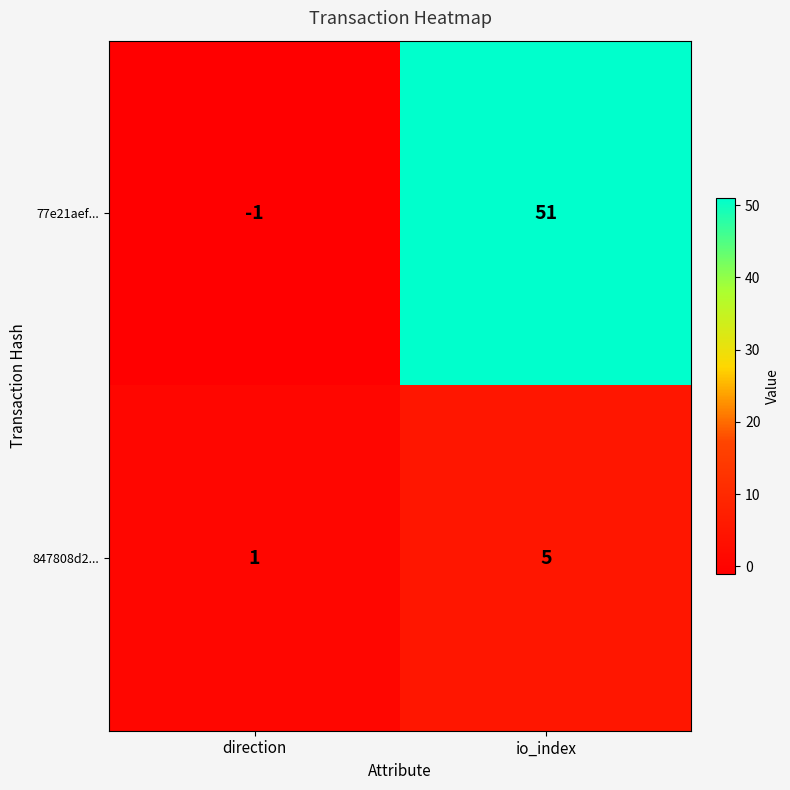

What is the greatest value displayed?

51